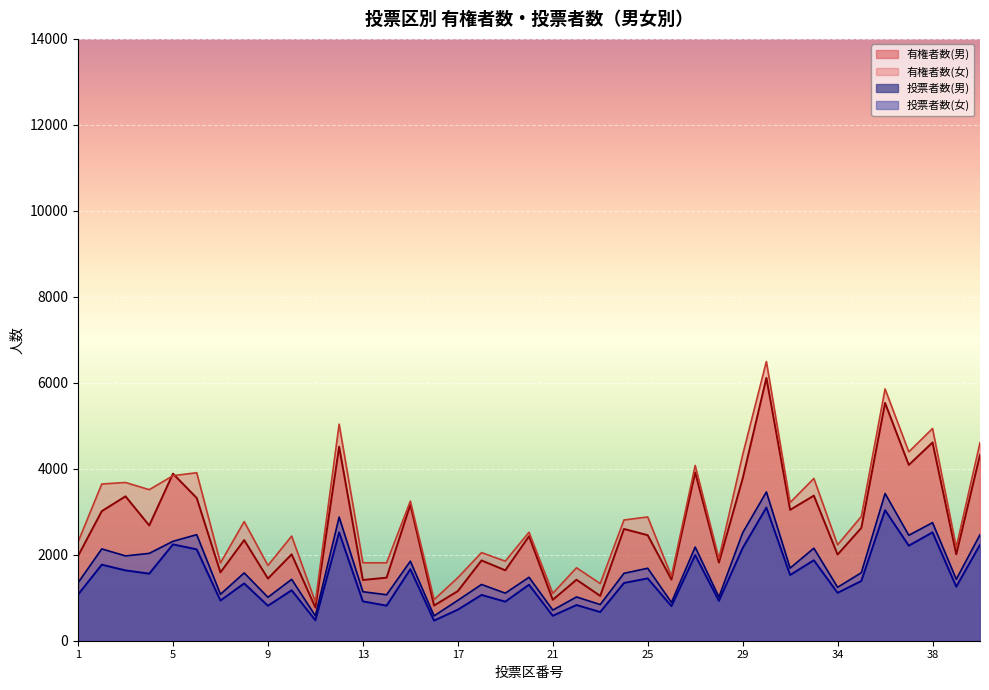

What is the sum of the 投票者数(女) values at 19 and 25?

2792